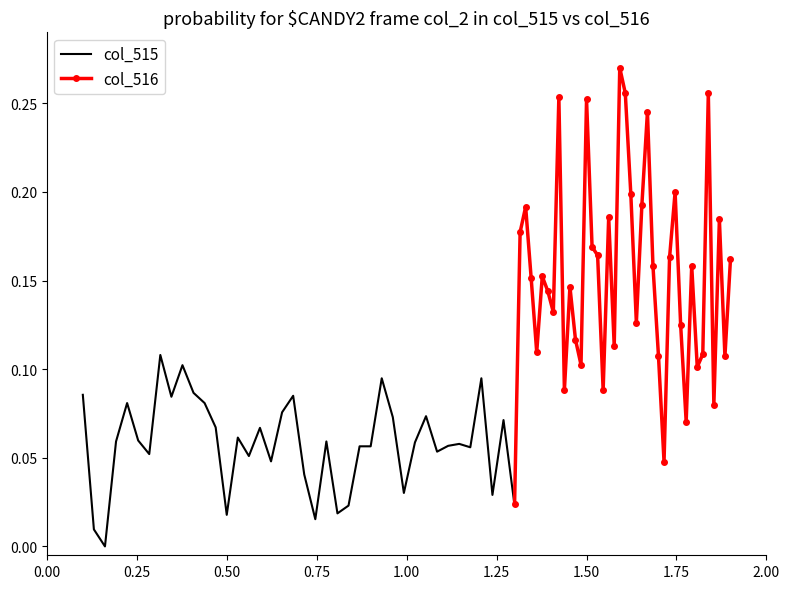

What is the difference between the maximum and second lowest values in the col_515 series?

0.1